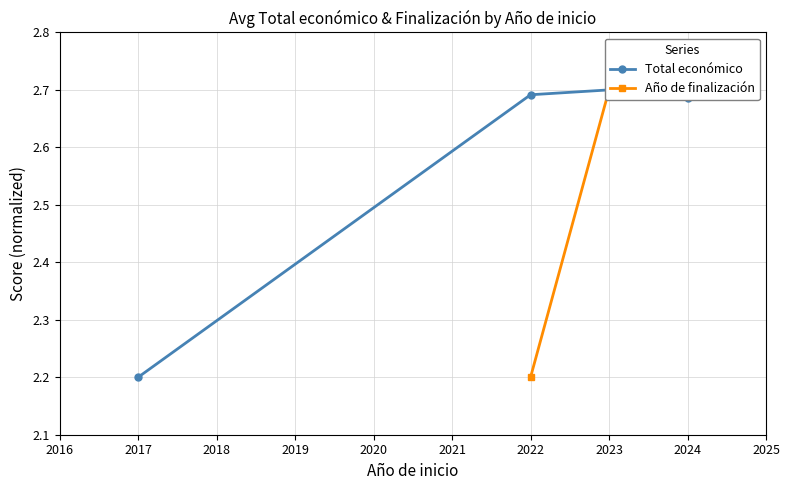

What is the maximum value shown in the chart?

2.7